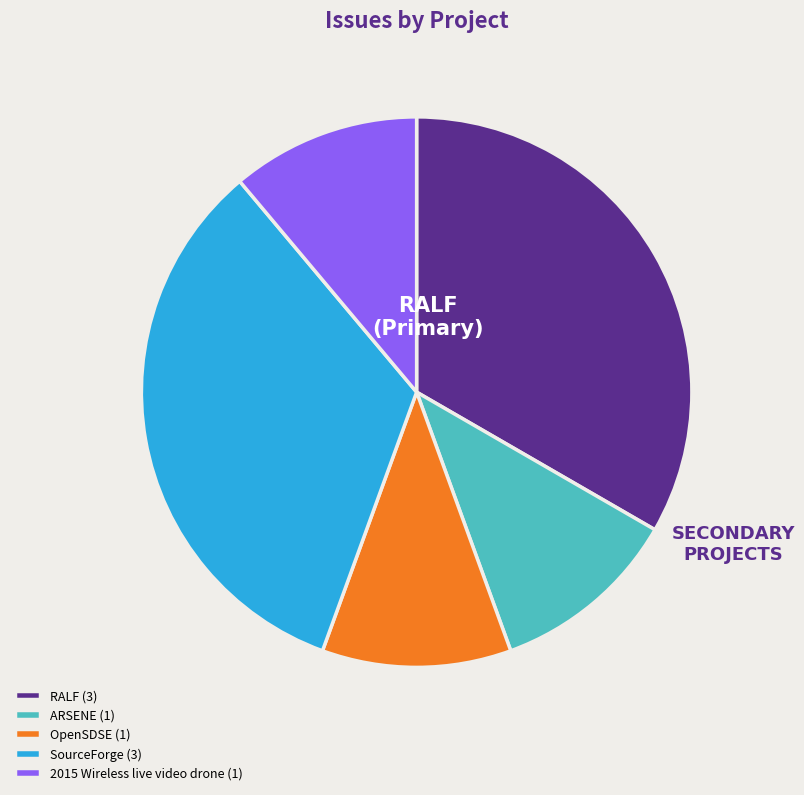

What is the ratio of the value at OpenSDSE (1) to the value at RALF (3)?

0.3